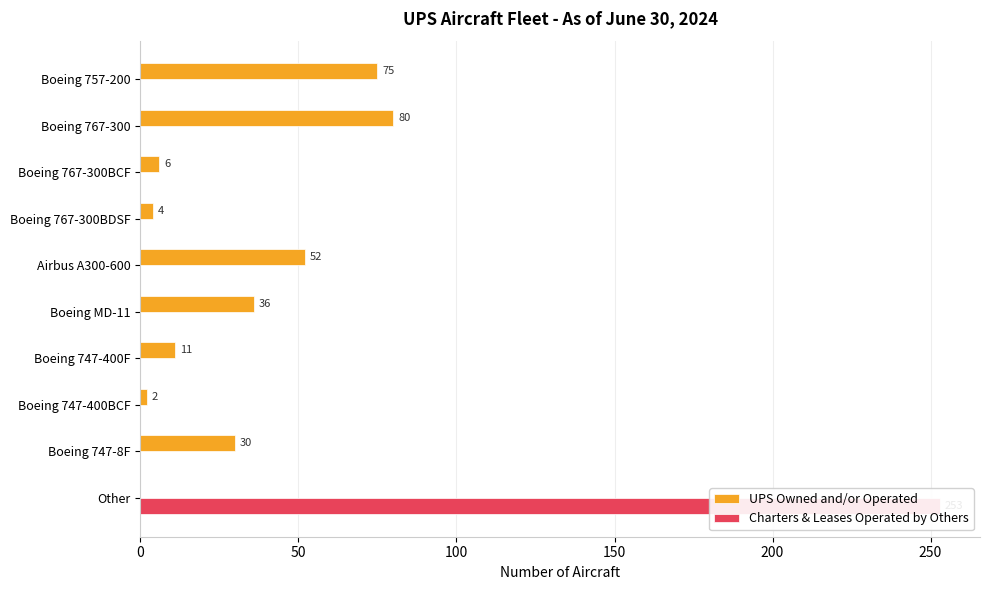

Reading left to right, transcribe all the data shown in this chart.

UPS Owned and/or Operated: 75	80	6	4	52	36	11	2	30	0
Charters & Leases Operated by Others: 0	0	0	0	0	0	0	0	0	253